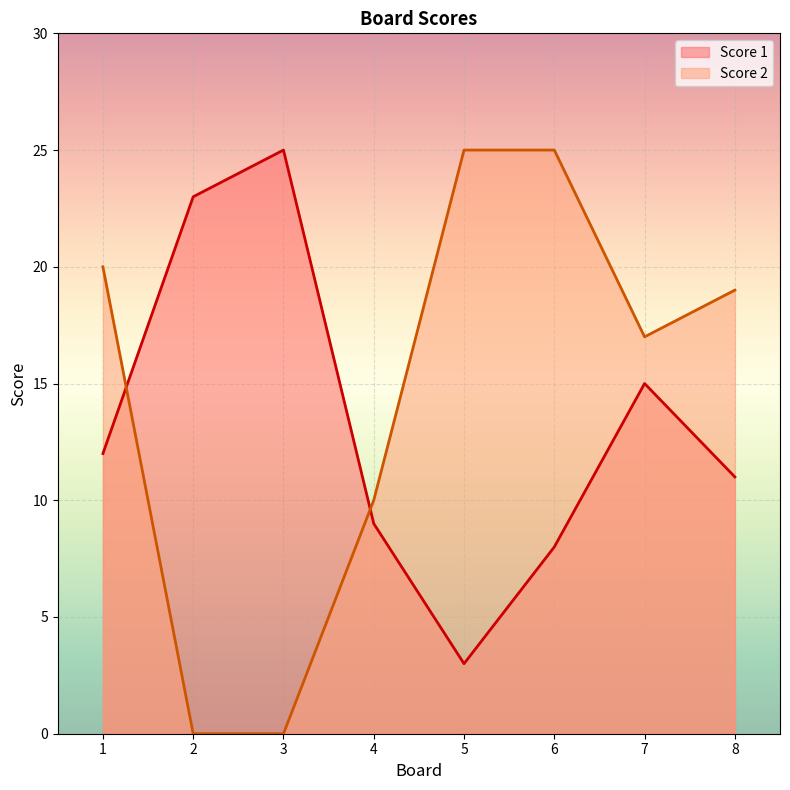

Reading left to right, transcribe all the data shown in this chart.

Score 1: 1=12	2=23	3=25	4=9	5=3	6=8	7=15	8=11
Score 2: 1=20	2=0	3=0	4=10	5=25	6=25	7=17	8=19